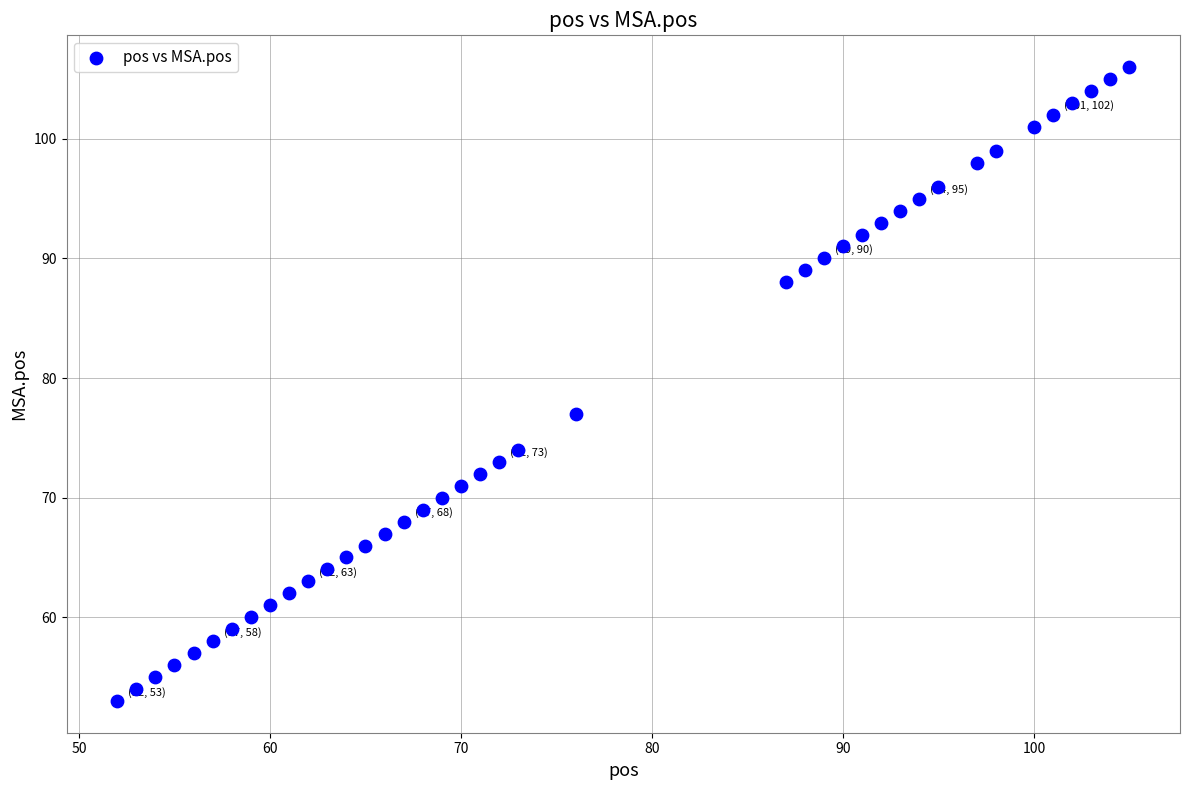

What is the range of X values (max minus min)?

53